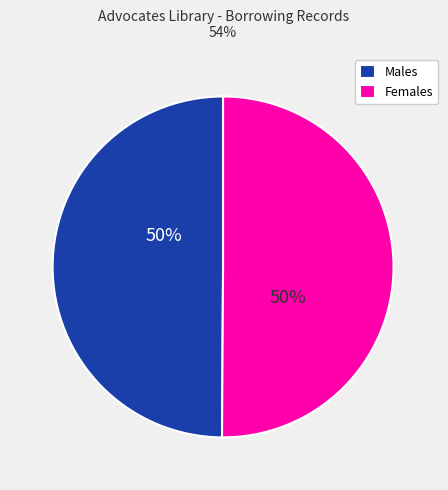

Is the sum of Females and Males greater than half?

Yes